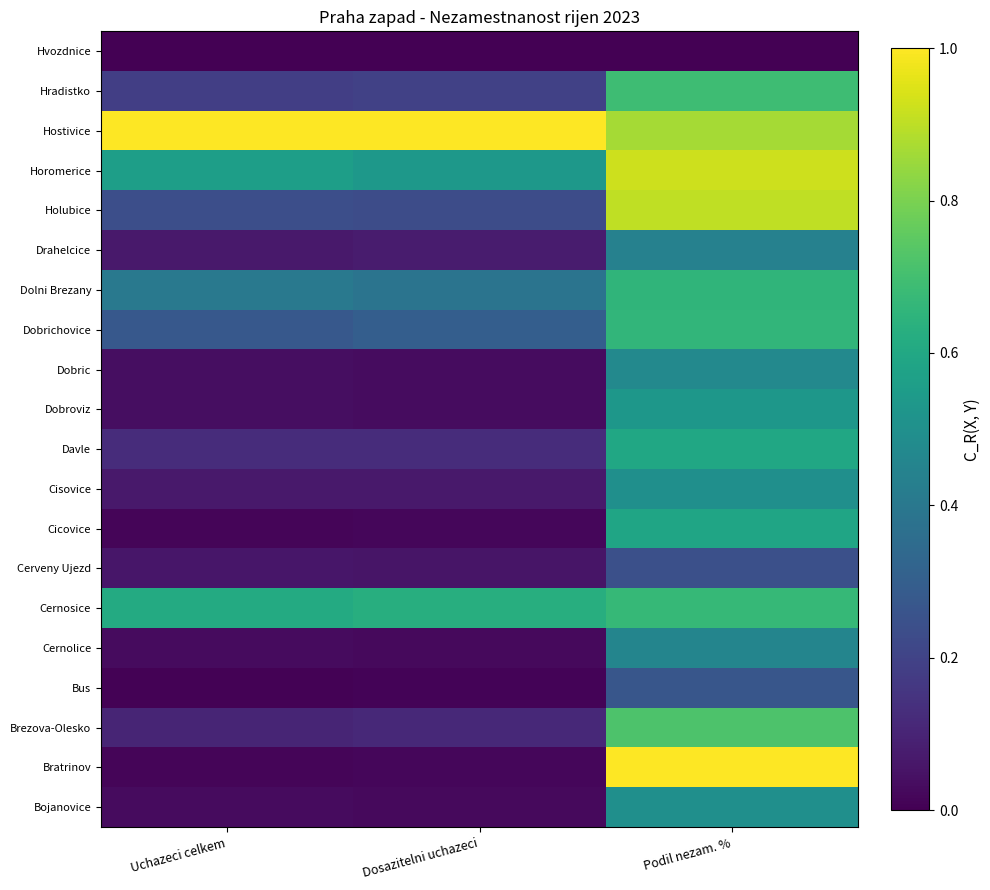

Reading right to left, extract all data points from this chart.

Bojanovice: Podil nezam. %=0.5	Dosazitelni uchazeci=0.0	Uchazeci celkem=0.0
Bratrinov: Podil nezam. %=1.0	Dosazitelni uchazeci=0.0	Uchazeci celkem=0.0
Brezova-Olesko: Podil nezam. %=0.7	Dosazitelni uchazeci=0.1	Uchazeci celkem=0.1
Bus: Podil nezam. %=0.3	Dosazitelni uchazeci=0.0	Uchazeci celkem=0.0
Cernolice: Podil nezam. %=0.5	Dosazitelni uchazeci=0.0	Uchazeci celkem=0.0
Cernosice: Podil nezam. %=0.7	Dosazitelni uchazeci=0.6	Uchazeci celkem=0.6
Cerveny Ujezd: Podil nezam. %=0.2	Dosazitelni uchazeci=0.1	Uchazeci celkem=0.1
Cicovice: Podil nezam. %=0.6	Dosazitelni uchazeci=0.0	Uchazeci celkem=0.0
Cisovice: Podil nezam. %=0.5	Dosazitelni uchazeci=0.1	Uchazeci celkem=0.1
Davle: Podil nezam. %=0.6	Dosazitelni uchazeci=0.1	Uchazeci celkem=0.1
Dobroviz: Podil nezam. %=0.5	Dosazitelni uchazeci=0.0	Uchazeci celkem=0.0
Dobric: Podil nezam. %=0.5	Dosazitelni uchazeci=0.0	Uchazeci celkem=0.0
Dobrichovice: Podil nezam. %=0.7	Dosazitelni uchazeci=0.3	Uchazeci celkem=0.3
Dolni Brezany: Podil nezam. %=0.7	Dosazitelni uchazeci=0.4	Uchazeci celkem=0.4
Drahelcice: Podil nezam. %=0.4	Dosazitelni uchazeci=0.1	Uchazeci celkem=0.1
Holubice: Podil nezam. %=0.9	Dosazitelni uchazeci=0.2	Uchazeci celkem=0.2
Horomerice: Podil nezam. %=0.9	Dosazitelni uchazeci=0.5	Uchazeci celkem=0.6
Hostivice: Podil nezam. %=0.9	Dosazitelni uchazeci=1.0	Uchazeci celkem=1.0
Hradistko: Podil nezam. %=0.7	Dosazitelni uchazeci=0.2	Uchazeci celkem=0.2
Hvozdnice: Podil nezam. %=0.0	Dosazitelni uchazeci=0.0	Uchazeci celkem=0.0